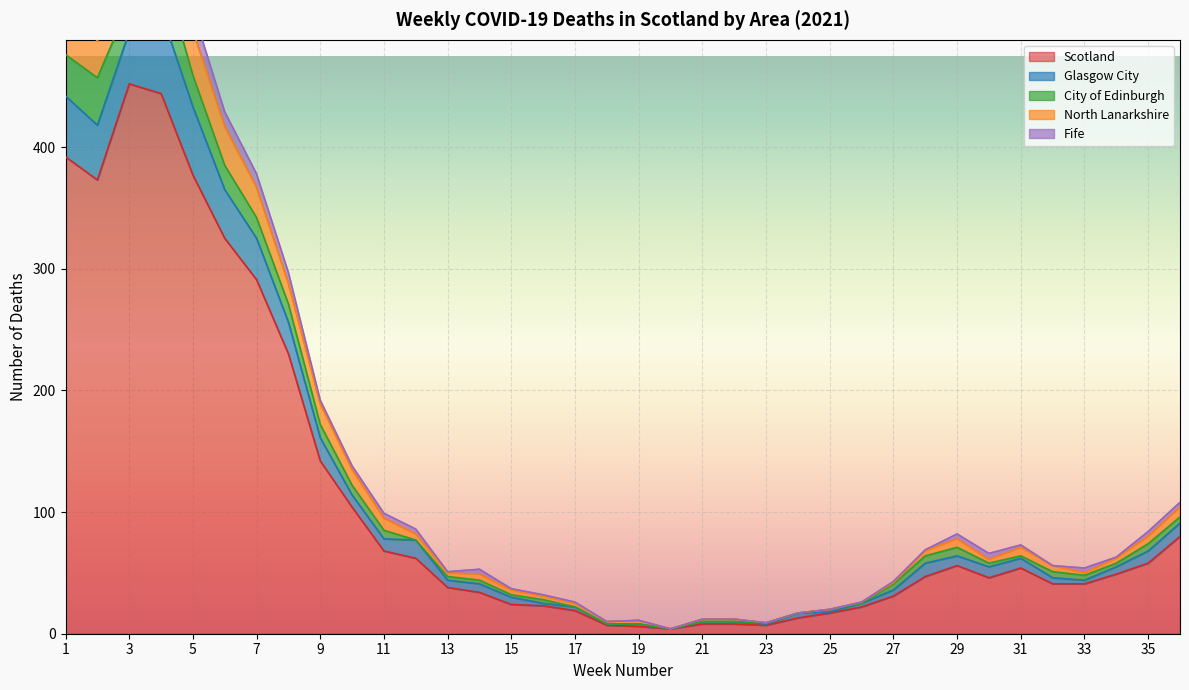

Reading left to right, what are all the values shown in this chart?

Scotland: 392	373	452	444	377	325	291	230	142	104	68	62	38	34	24	23	19	7	6	4	8	8	7	13	17	22	31	47	56	46	54	41	41	49	58	80
Glasgow City: 50	45	43	67	56	40	34	26	19	10	10	15	6	7	6	2	3	1	2	0	2	2	1	4	1	3	5	11	8	9	8	5	3	6	10	11
City of Edinburgh: 34	39	23	40	26	20	17	15	11	8	7	0	3	3	2	3	0	0	0	0	0	0	1	0	2	0	5	6	7	3	2	5	4	3	6	5
North Lanarkshire: 53	30	48	41	37	32	25	17	17	13	10	5	3	5	4	3	3	2	3	0	2	2	0	0	0	1	1	4	7	3	7	5	2	4	6	8
Fife: 28	34	33	27	17	12	11	9	3	3	4	4	1	4	1	1	1	0	0	0	0	0	0	0	0	0	1	1	4	5	2	0	4	1	4	4